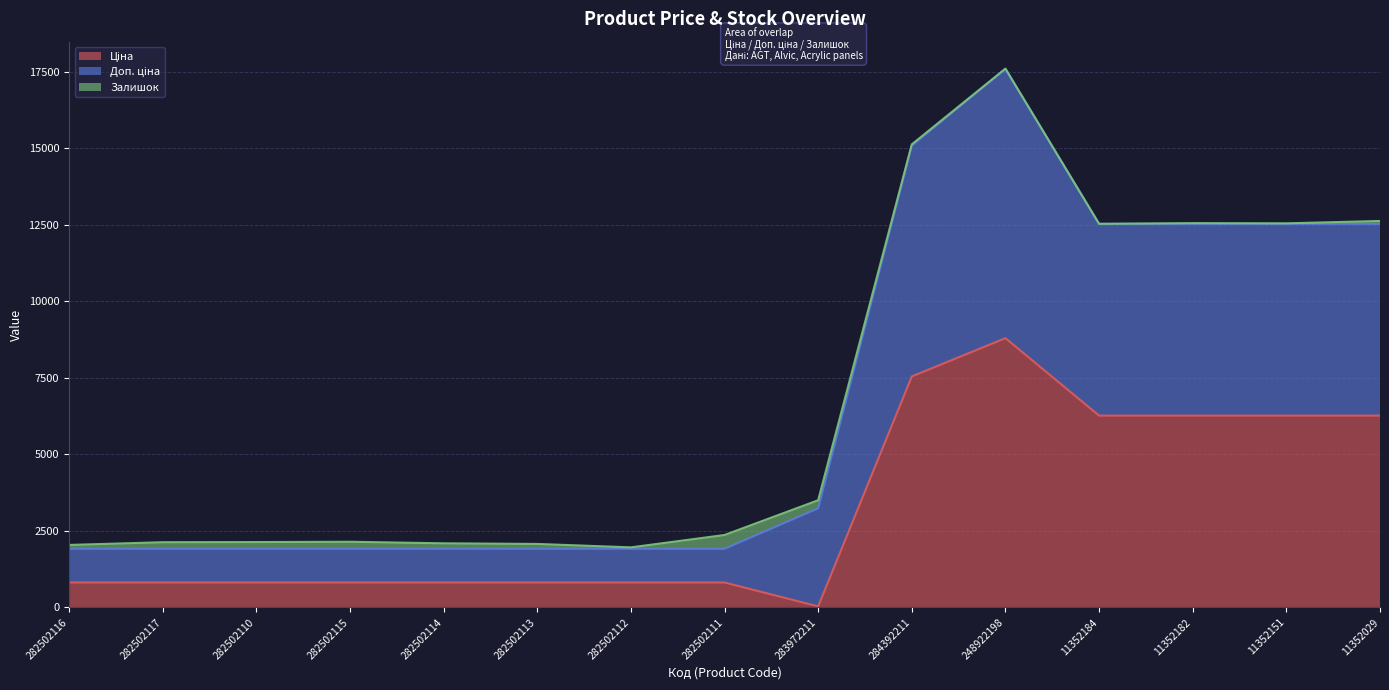

Is it true that Доп. ціна equals 677.3 at 282502111?

False